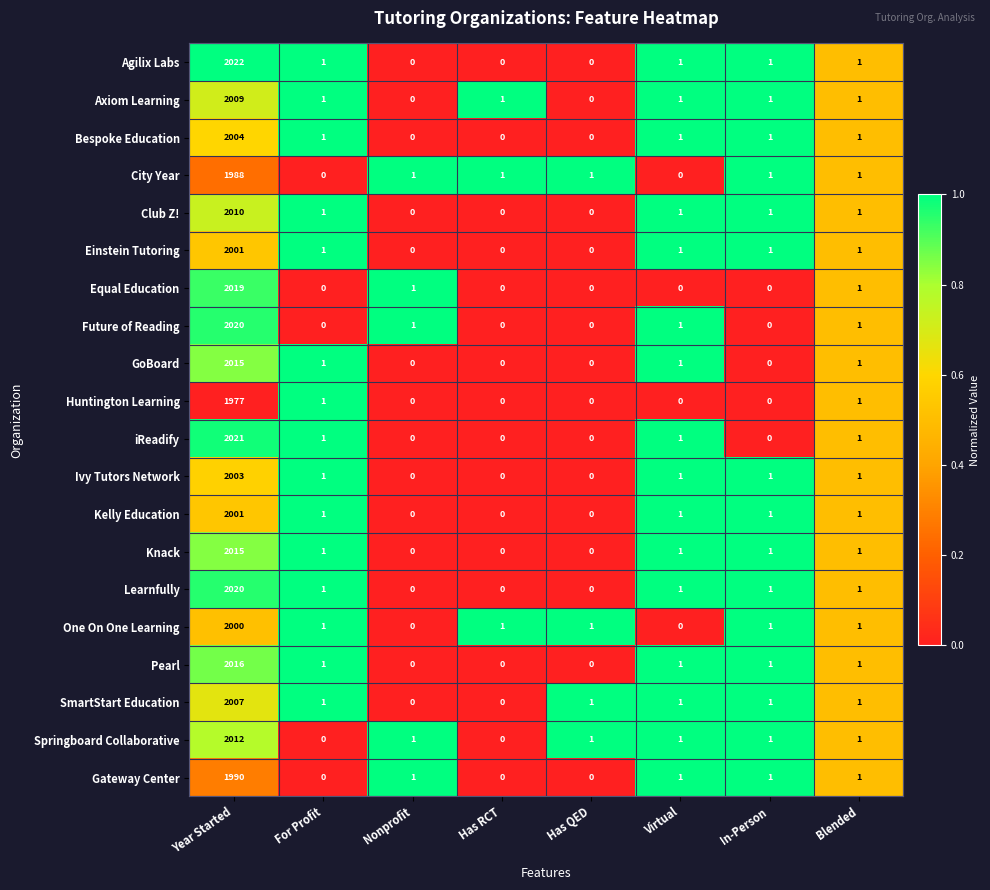

What is the spread (max minus min) of values at Year Started?

45